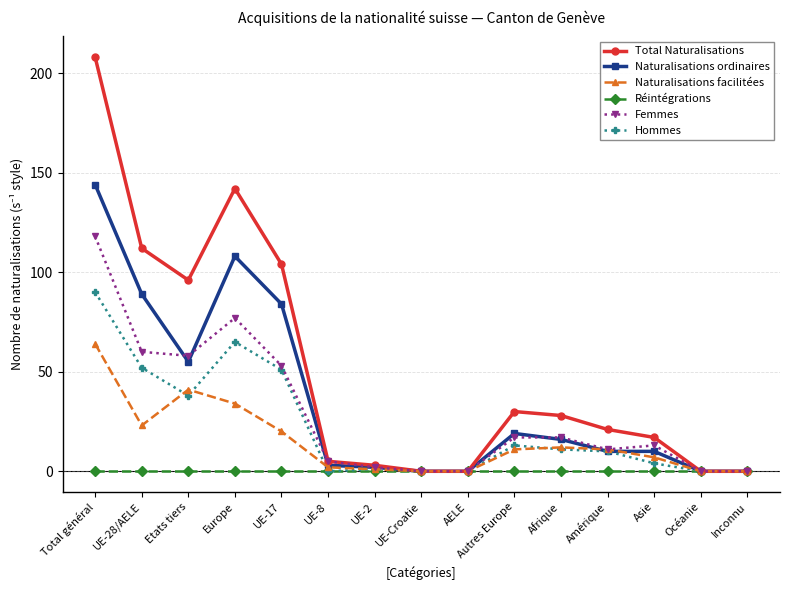

Which series changed the most between Etats tiers and Afrique?

Total Naturalisations